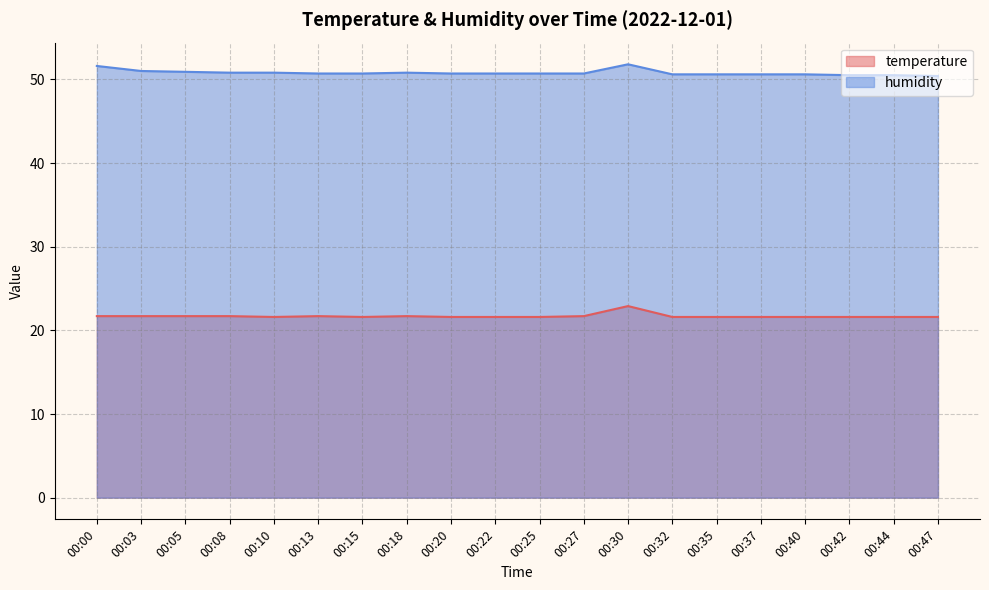

What is the lowest value of the temperature series?

21.6